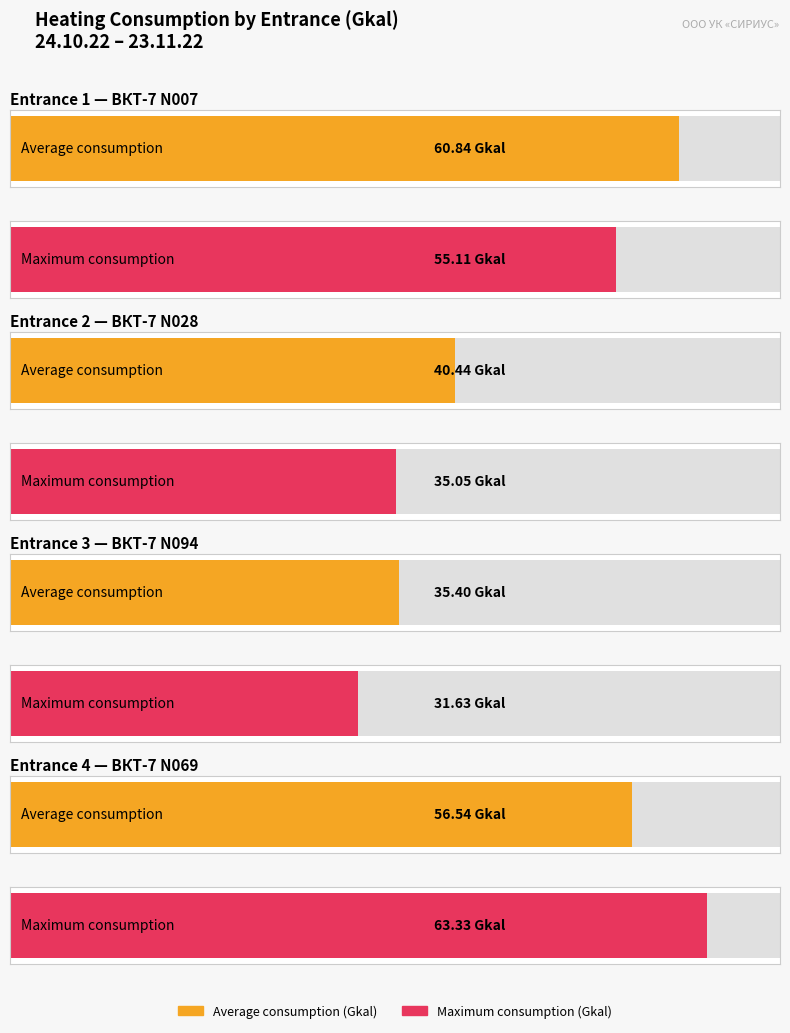

At how many categories does at least one series exceed 50?

2